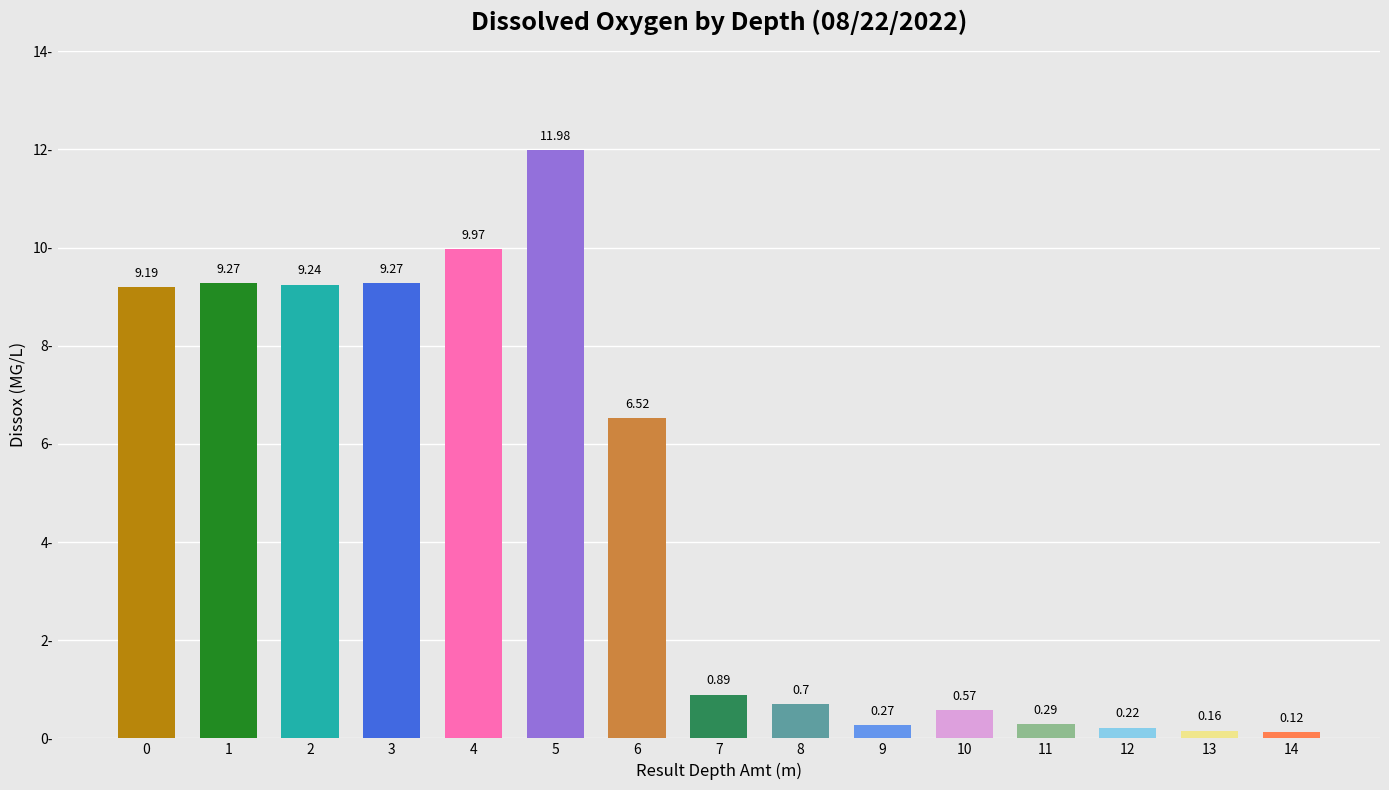

What is the ratio of the value at 6 to the value at 2?

0.7